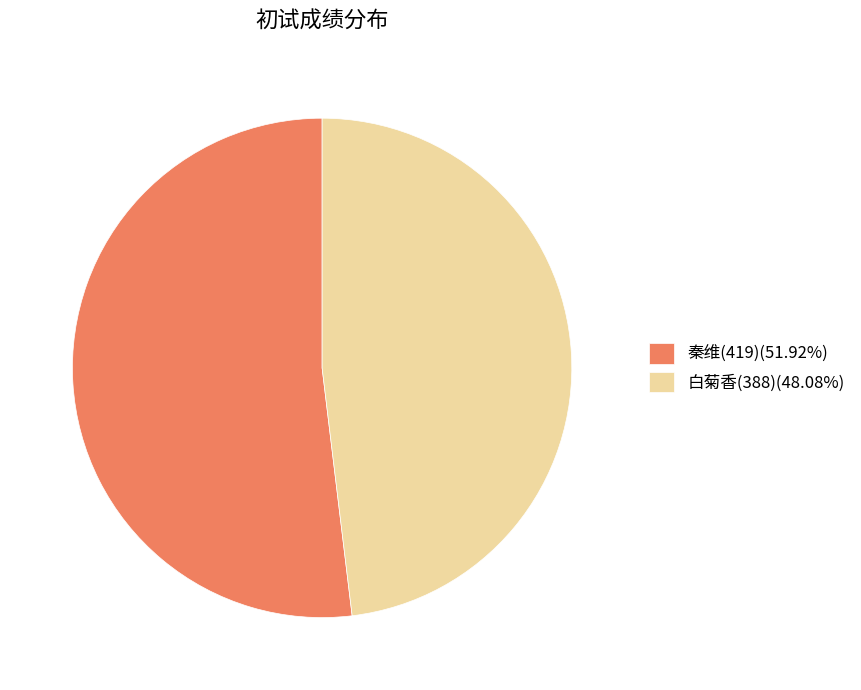

Count the number of slices in the pie.

2